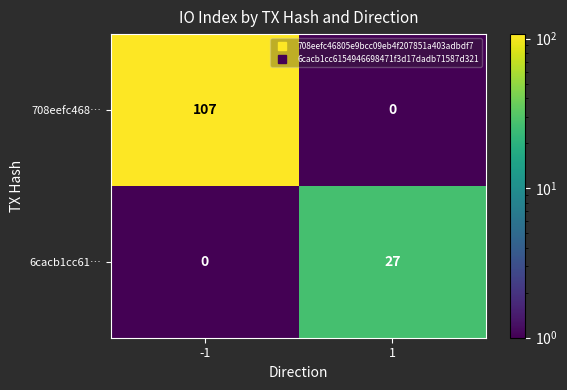

How many series are shown in this chart?

2